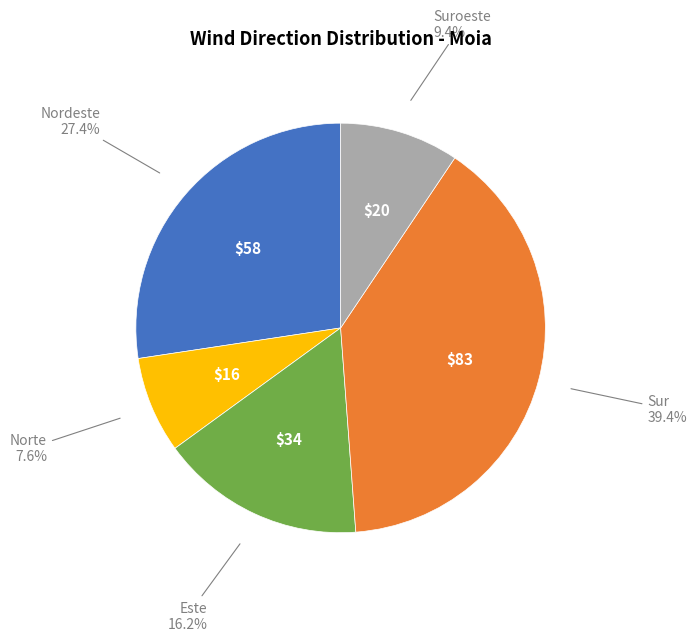

To the nearest percent, what is the average slice percentage?

20%